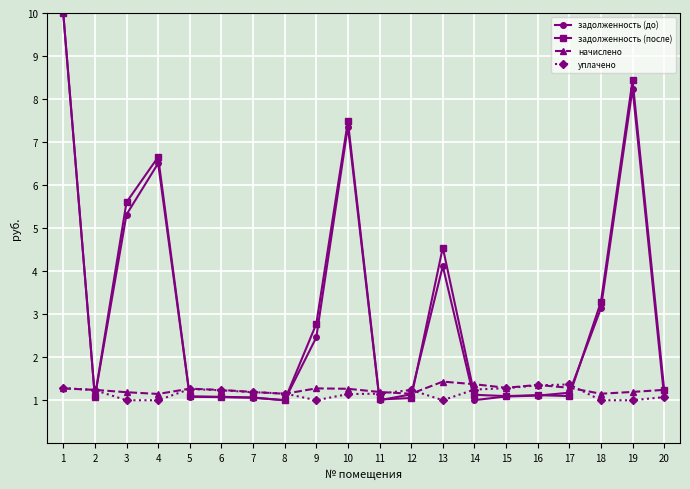

Read the задолженность (после) value at 6.

1.1